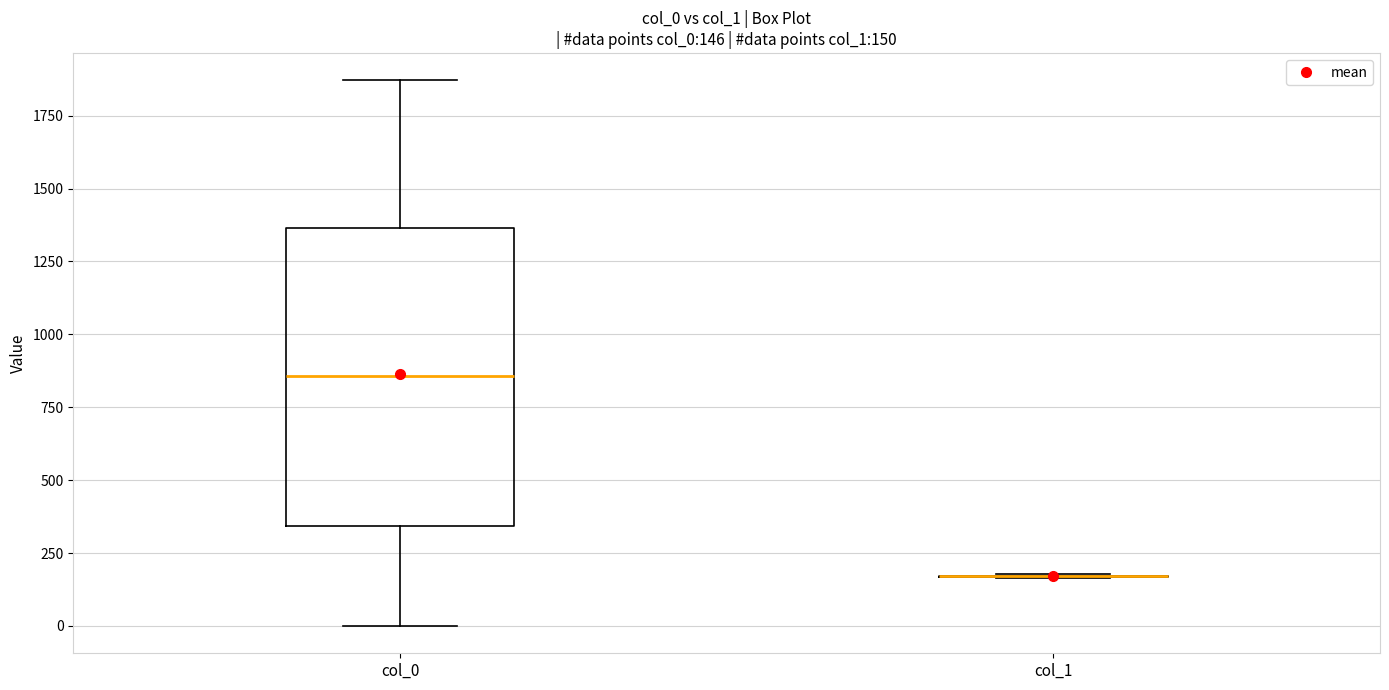

Which box is the tallest, from its lower edge to its upper edge?

col_0